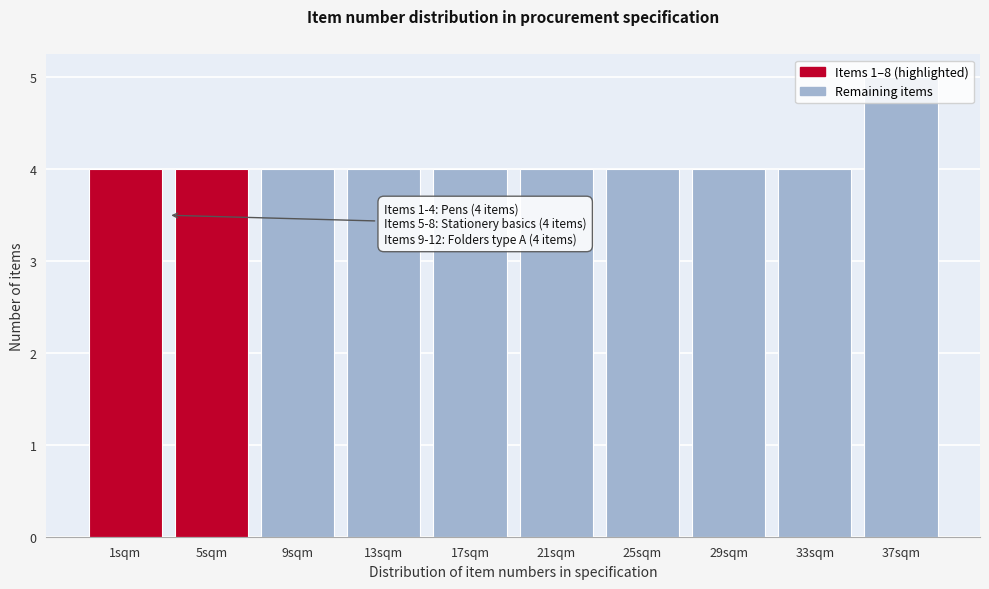

What is the greatest value displayed?

5